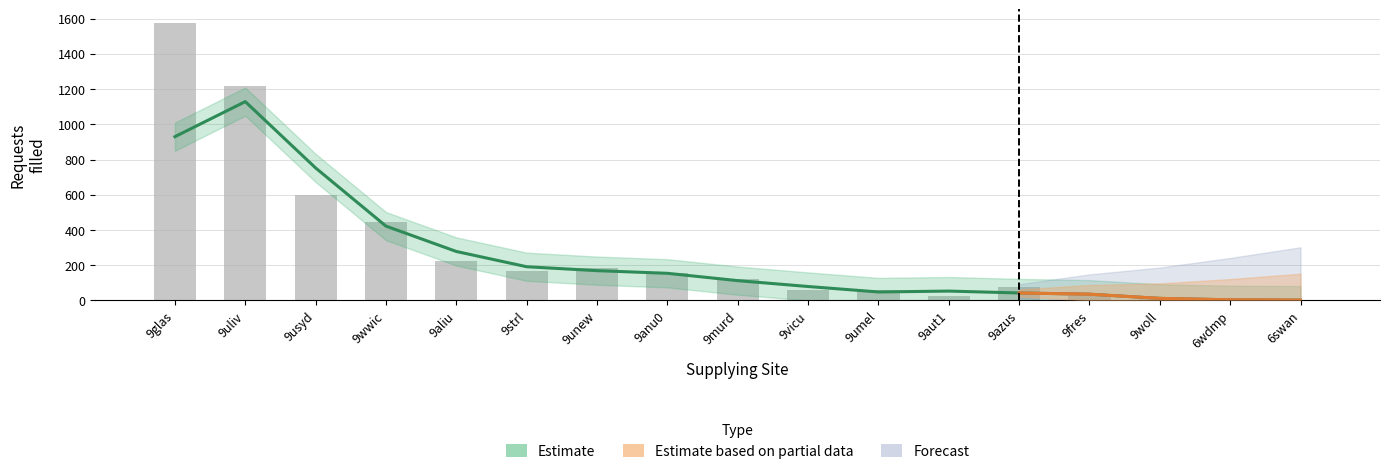

Rank the categories by value from highest to lowest.

9glas, 9uliv, 9usyd, 9wwic, 9aliu, 9unew, 9strl, 9anu0, 9murd, 9azus, 9vicu, 9umel, 9aut1, 9fres, 9woll, 6wdmp, 6swan